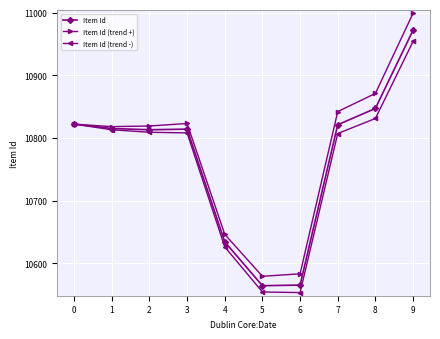

What is the spread (max minus min) of values at 3?

15